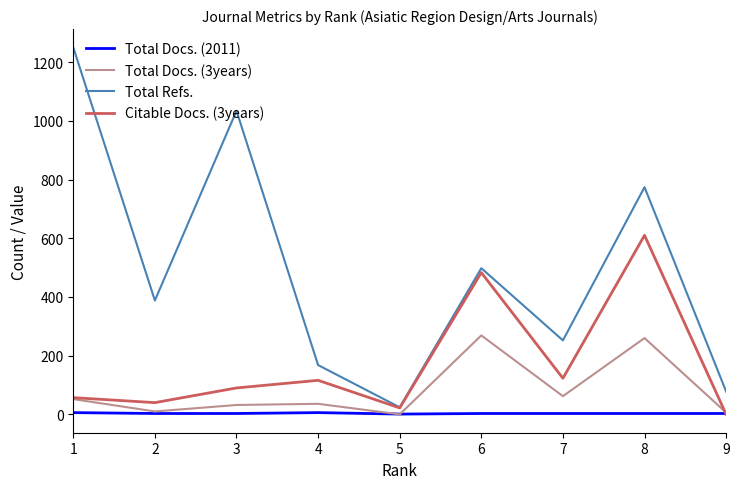

Which series has the widest spread of values?

Total Refs.